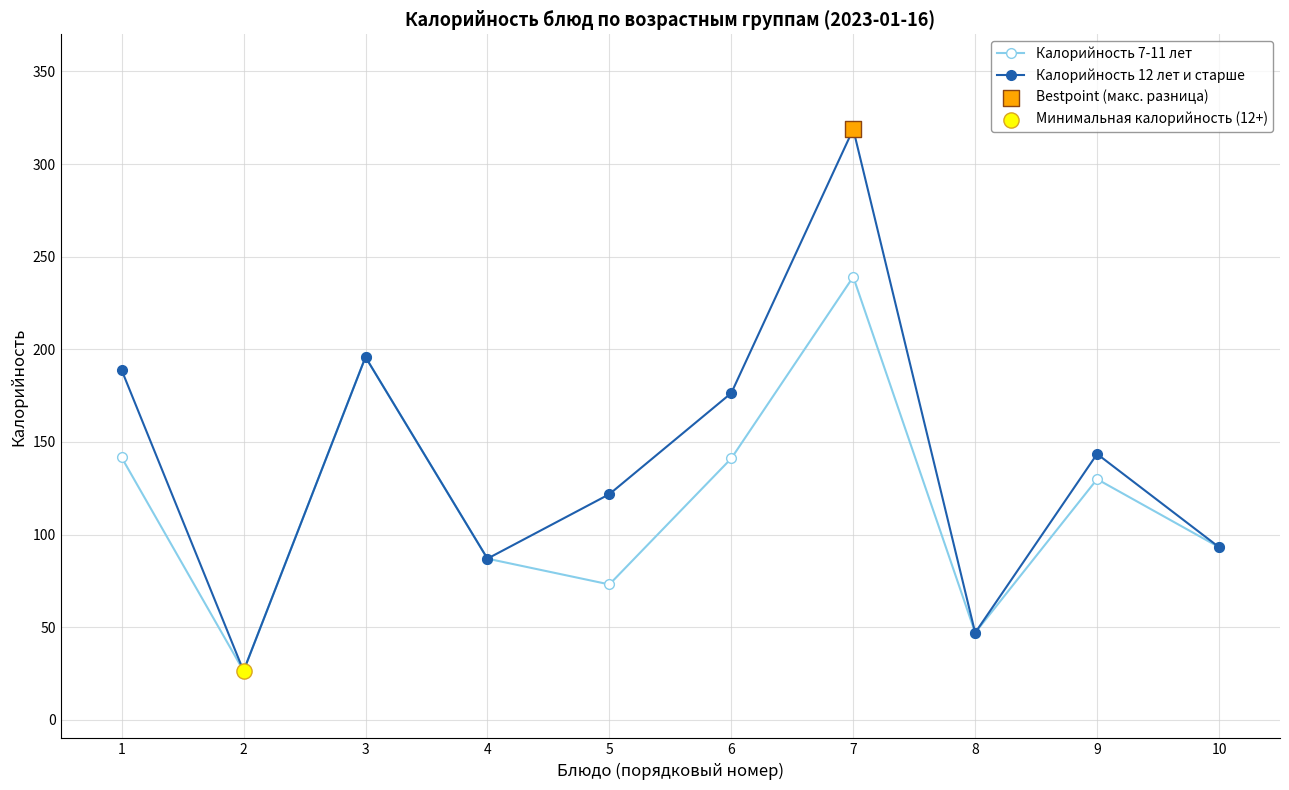

Which series has the largest total across all categories?

Калорийность 12 лет и старше